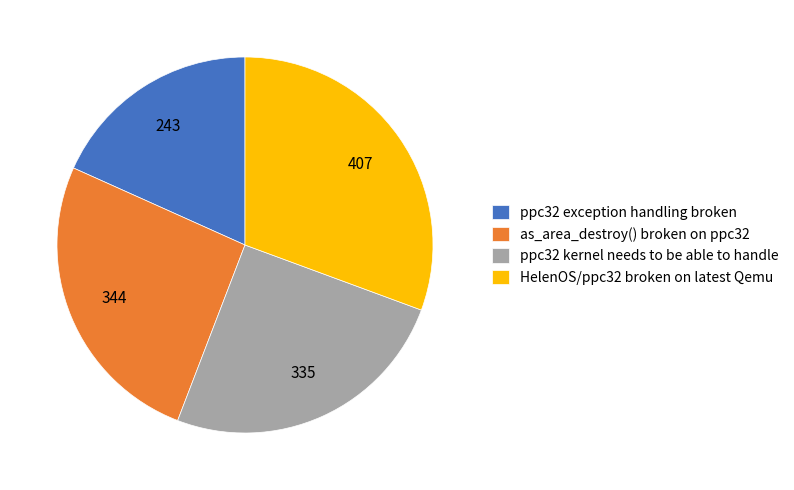

The ppc32 exception handling broken slice represents 18% of the pie. True or false?

True